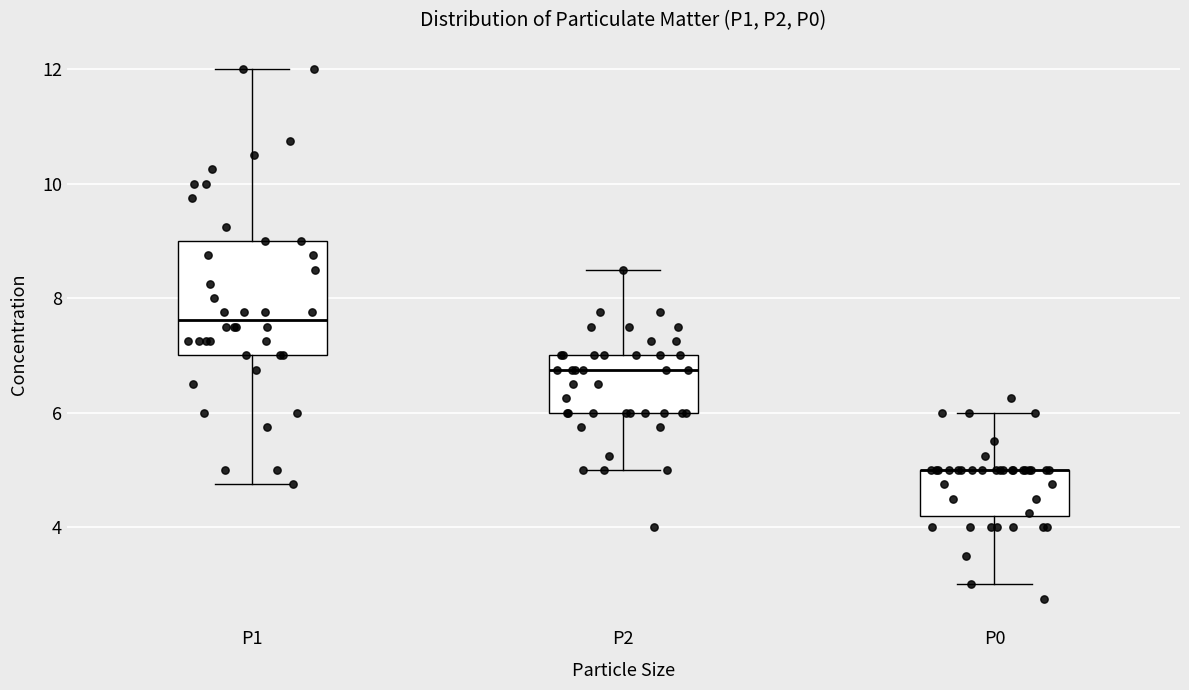

Comparing the boxes themselves (not the whiskers), which one is the tallest?

P1